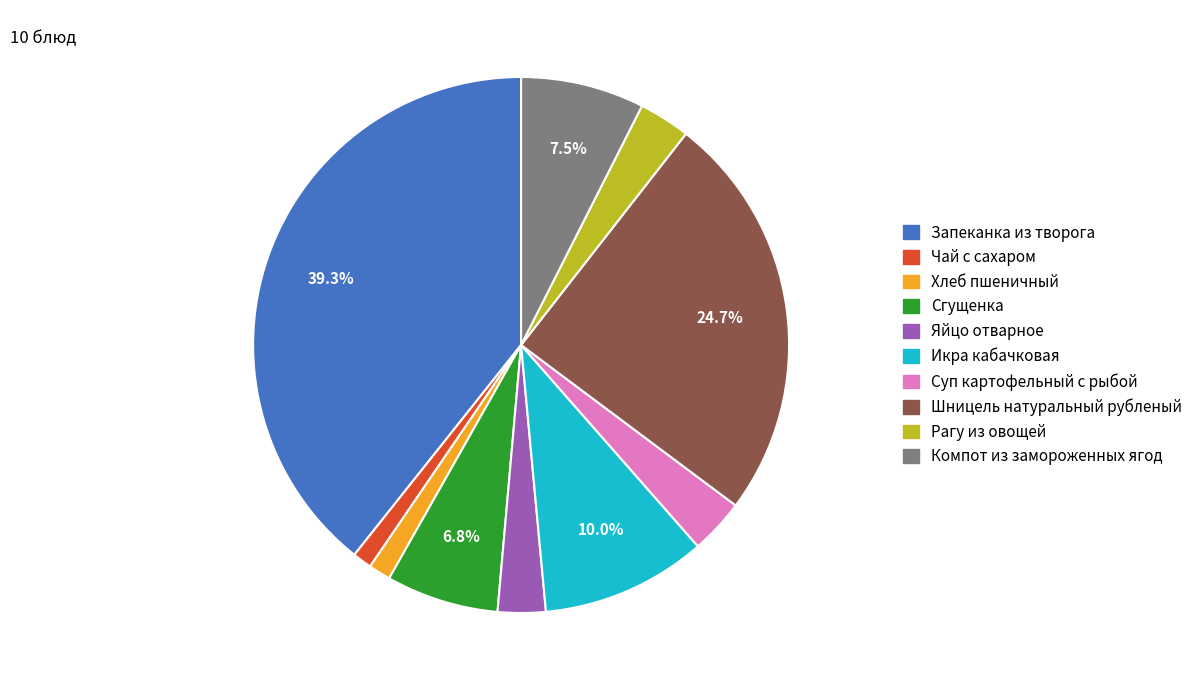

How many slices are in this pie chart?

10